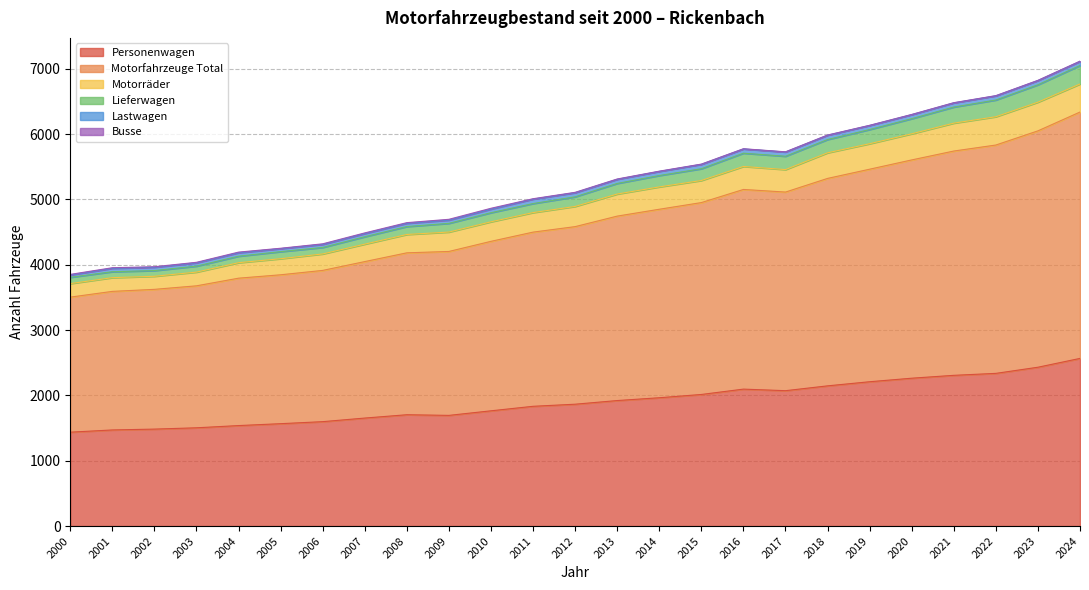

The Personenwagen series shows 2606 at 2004. True or false?

False